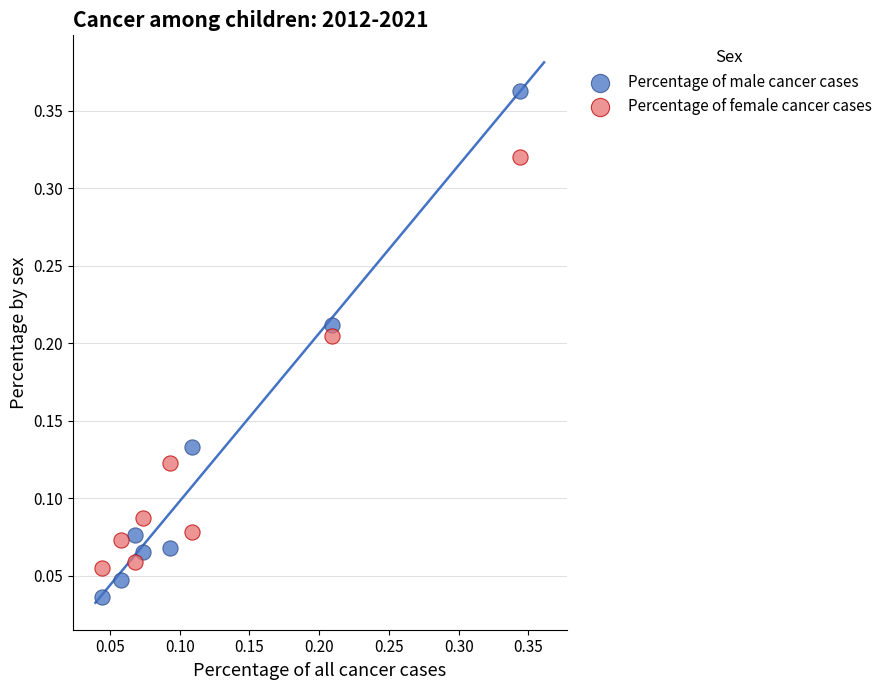

Which series has the largest Y range (max minus min)?

Percentage of male cancer cases